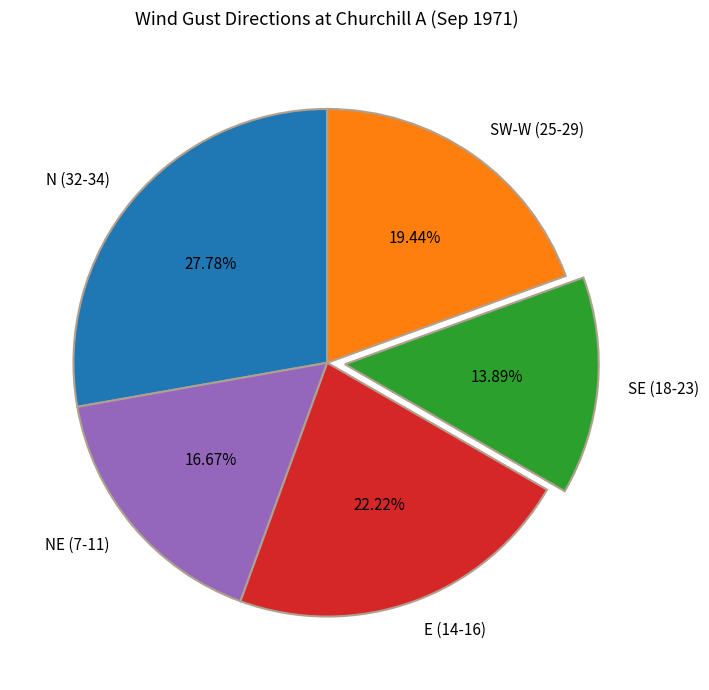

To the nearest percent, what is the average slice percentage?

20%